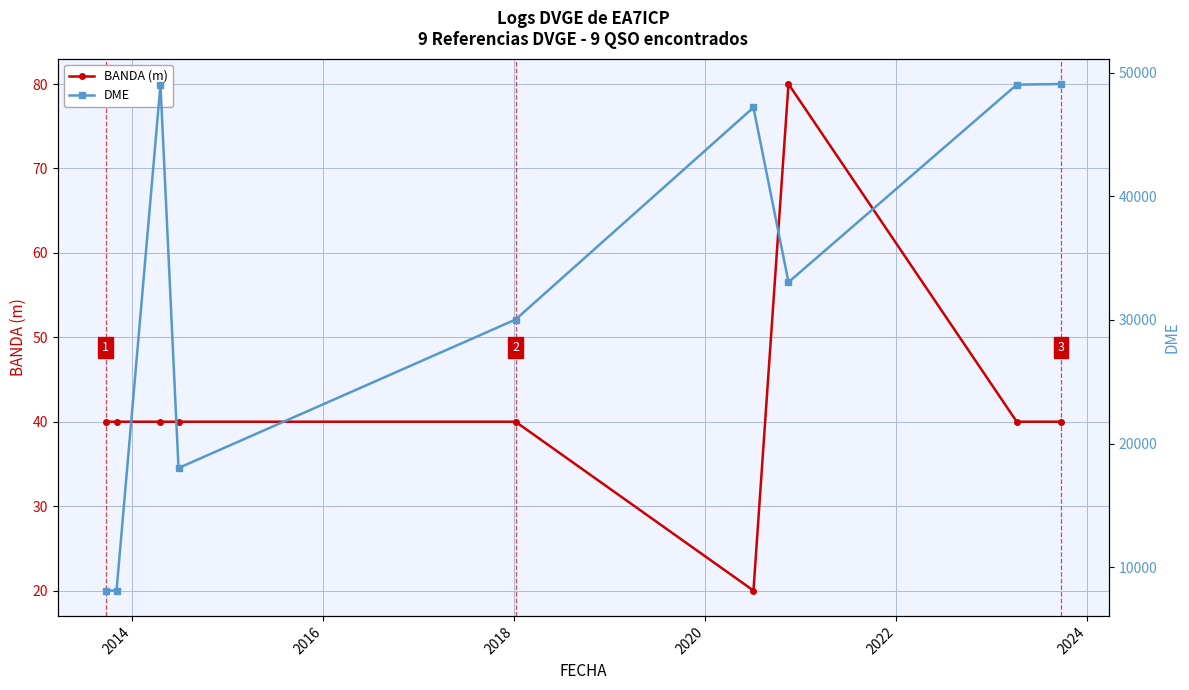

How many series are shown in this chart?

2